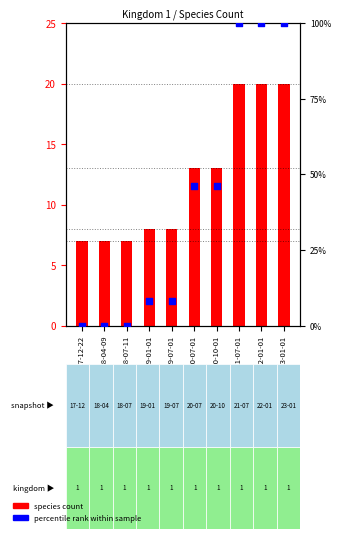

Which series has the widest spread of Y values?

percentile rank within sample